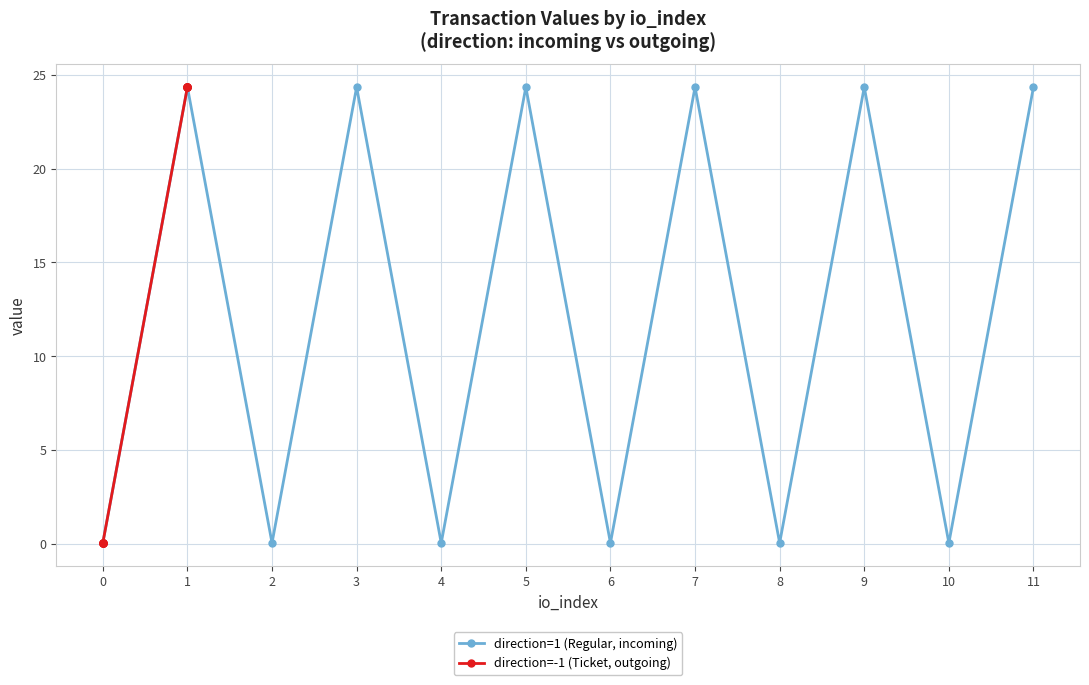

True or false: direction=1 (Regular, incoming) has a value of 32.9 at 11.

False